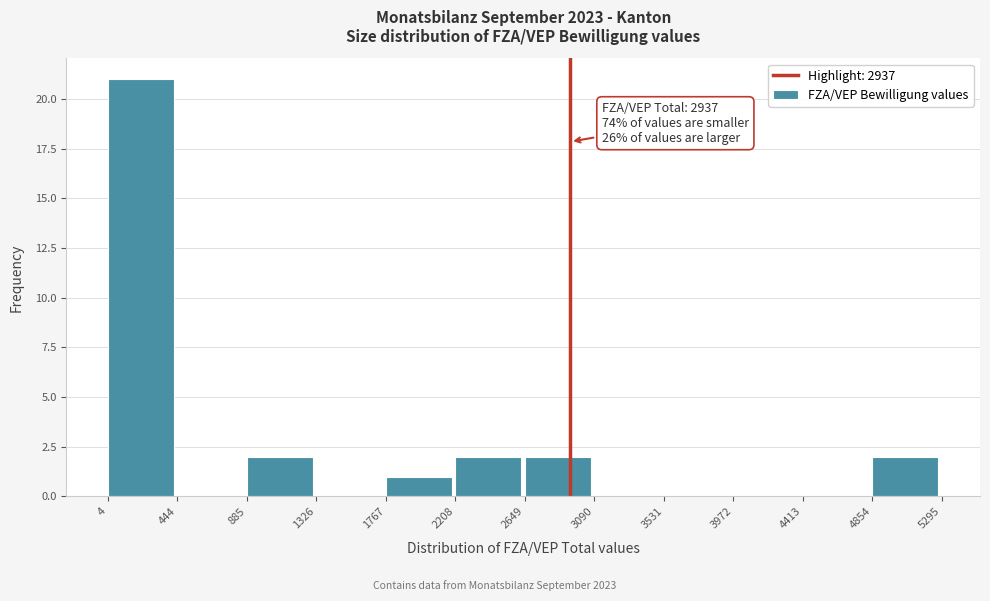

Over which range of the x-axis is the bar tallest?

4 to 444